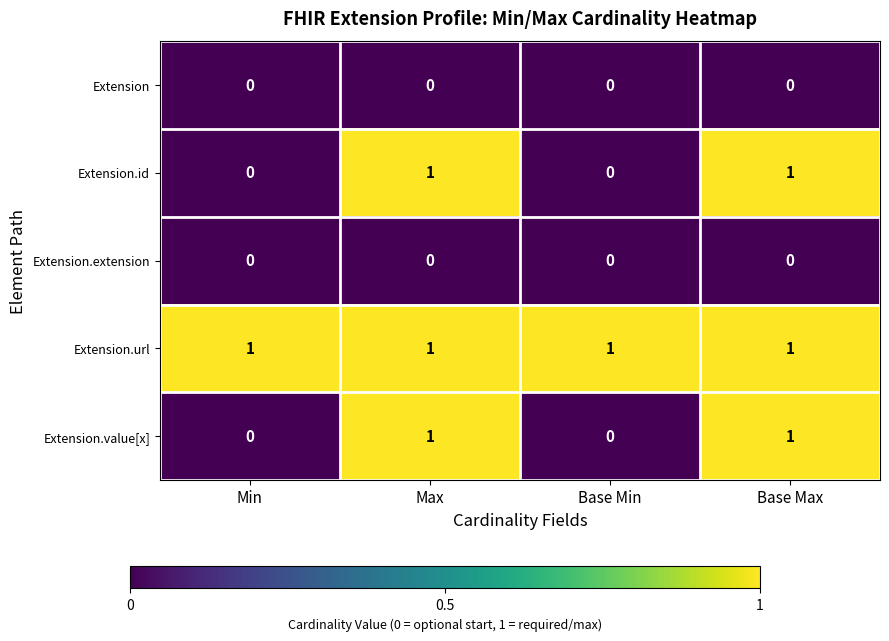

At how many categories does at least one series exceed 0?

4